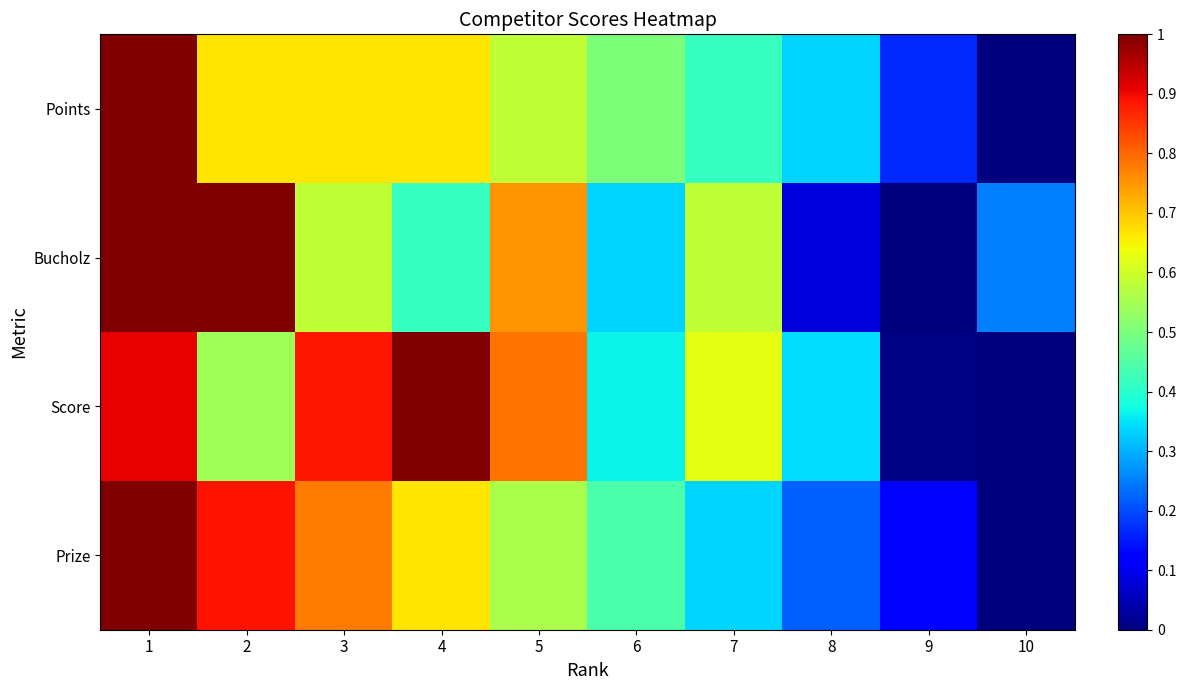

Reading left to right, list all the values displayed in this chart.

Points: 1=1.0	2=0.7	3=0.7	4=0.7	5=0.6	6=0.5	7=0.4	8=0.3	9=0.2	10=0.0
Bucholz: 1=1.0	2=1.0	3=0.6	4=0.4	5=0.8	6=0.3	7=0.6	8=0.1	9=0.0	10=0.2
Score: 1=0.9	2=0.5	3=0.9	4=1.0	5=0.8	6=0.4	7=0.6	8=0.3	9=0.0	10=0.0
Prize: 1=1.0	2=0.9	3=0.8	4=0.7	5=0.6	6=0.4	7=0.3	8=0.2	9=0.1	10=0.0